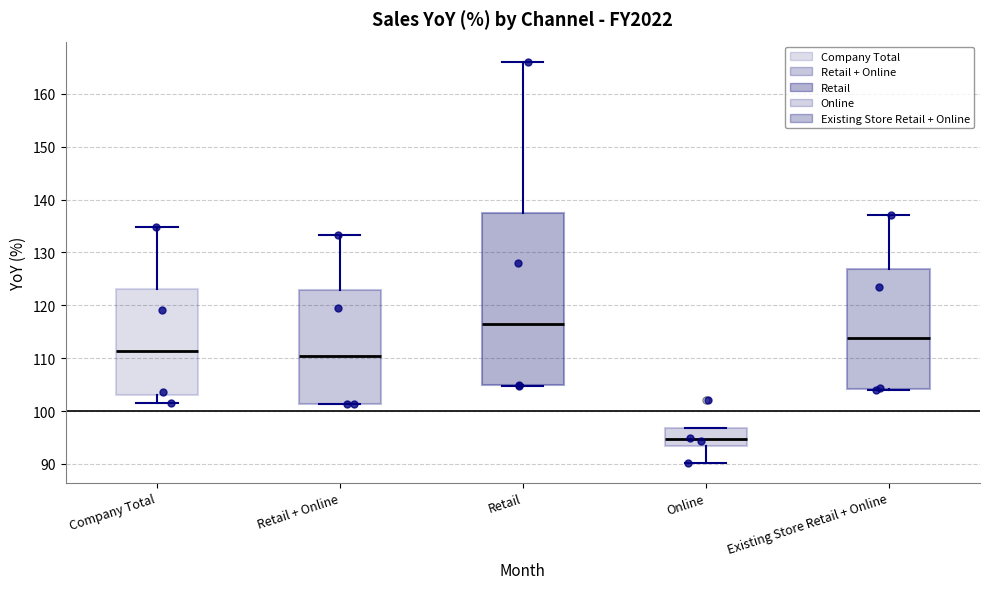

Reading left to right, transcribe this box plot: for each box, give where its median line is, the range the box spans, and where its two whiskers end, as read against the y-axis. The values are not printed on the chart, so give them approximately, as read against the axis.

Company Total: median 111, box 103 to 123, whiskers 102 to 135
Retail + Online: median 110, box 101 to 123, whiskers 101 to 133
Retail: median 116, box 105 to 138, whiskers 105 to 166
Online: median 95, box 93 to 97, whiskers 90 to 97
Existing Store Retail + Online: median 114, box 104 to 127, whiskers 104 (just below the box's lower edge) to 137